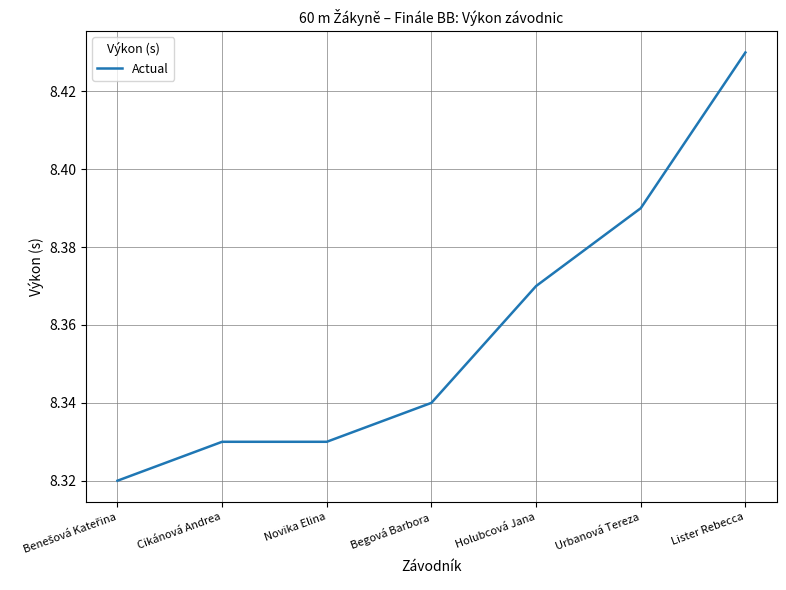

Which category has the highest value across all series?

Lister Rebecca